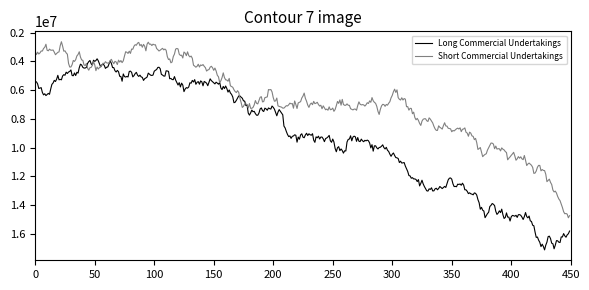

Rank the series by their average value, from lowest to highest.

Short Commercial Undertakings, Long Commercial Undertakings